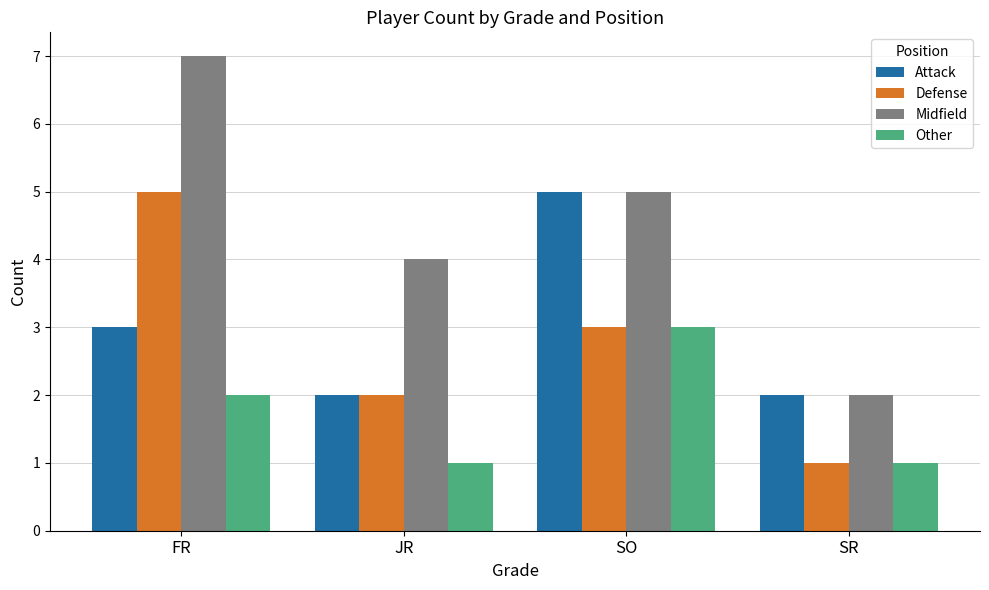

Reading left to right, transcribe all the data shown in this chart.

Attack: FR=3	JR=2	SO=5	SR=2
Defense: FR=5	JR=2	SO=3	SR=1
Midfield: FR=7	JR=4	SO=5	SR=2
Other: FR=2	JR=1	SO=3	SR=1